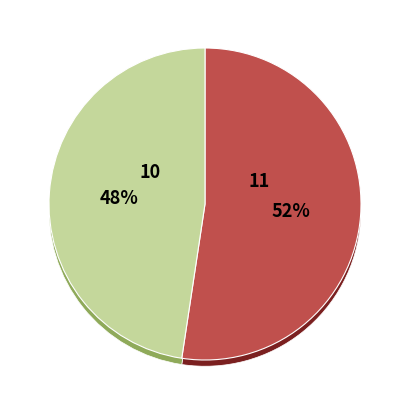

What percentage is the OPUS4-38145 slice, to the nearest percent?

52%